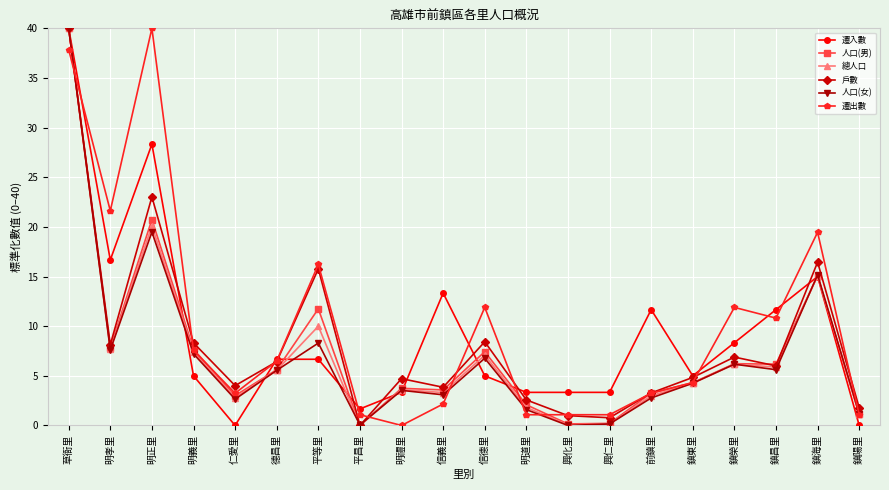

After their last crossing, which series has the higher values: 遷入數 or 遷出數?

遷出數